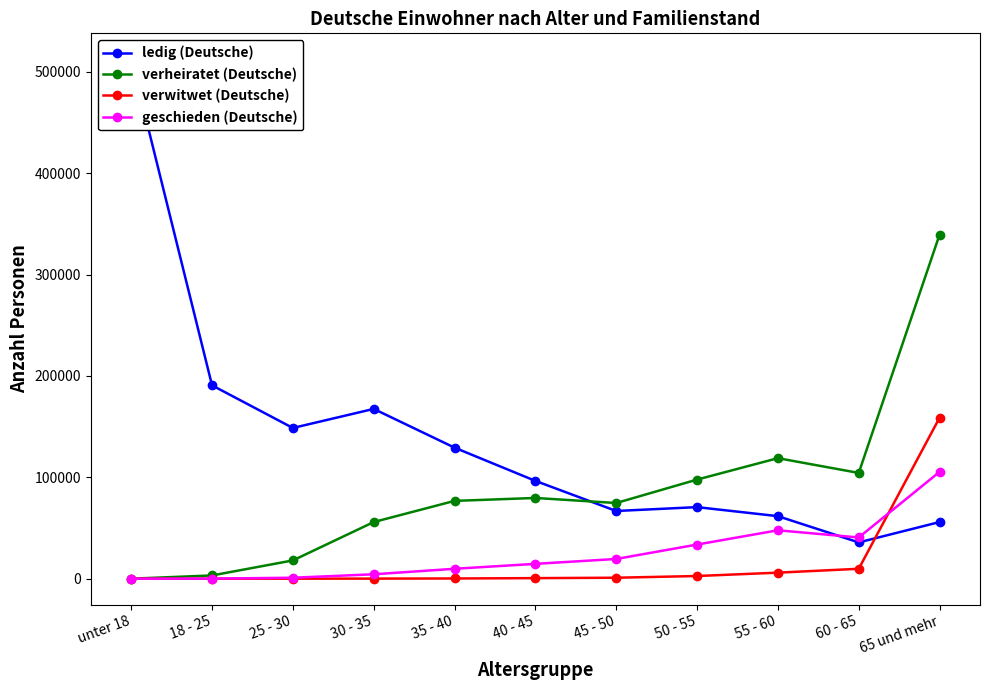

What is the label of the 3rd point from the left?

25 - 30